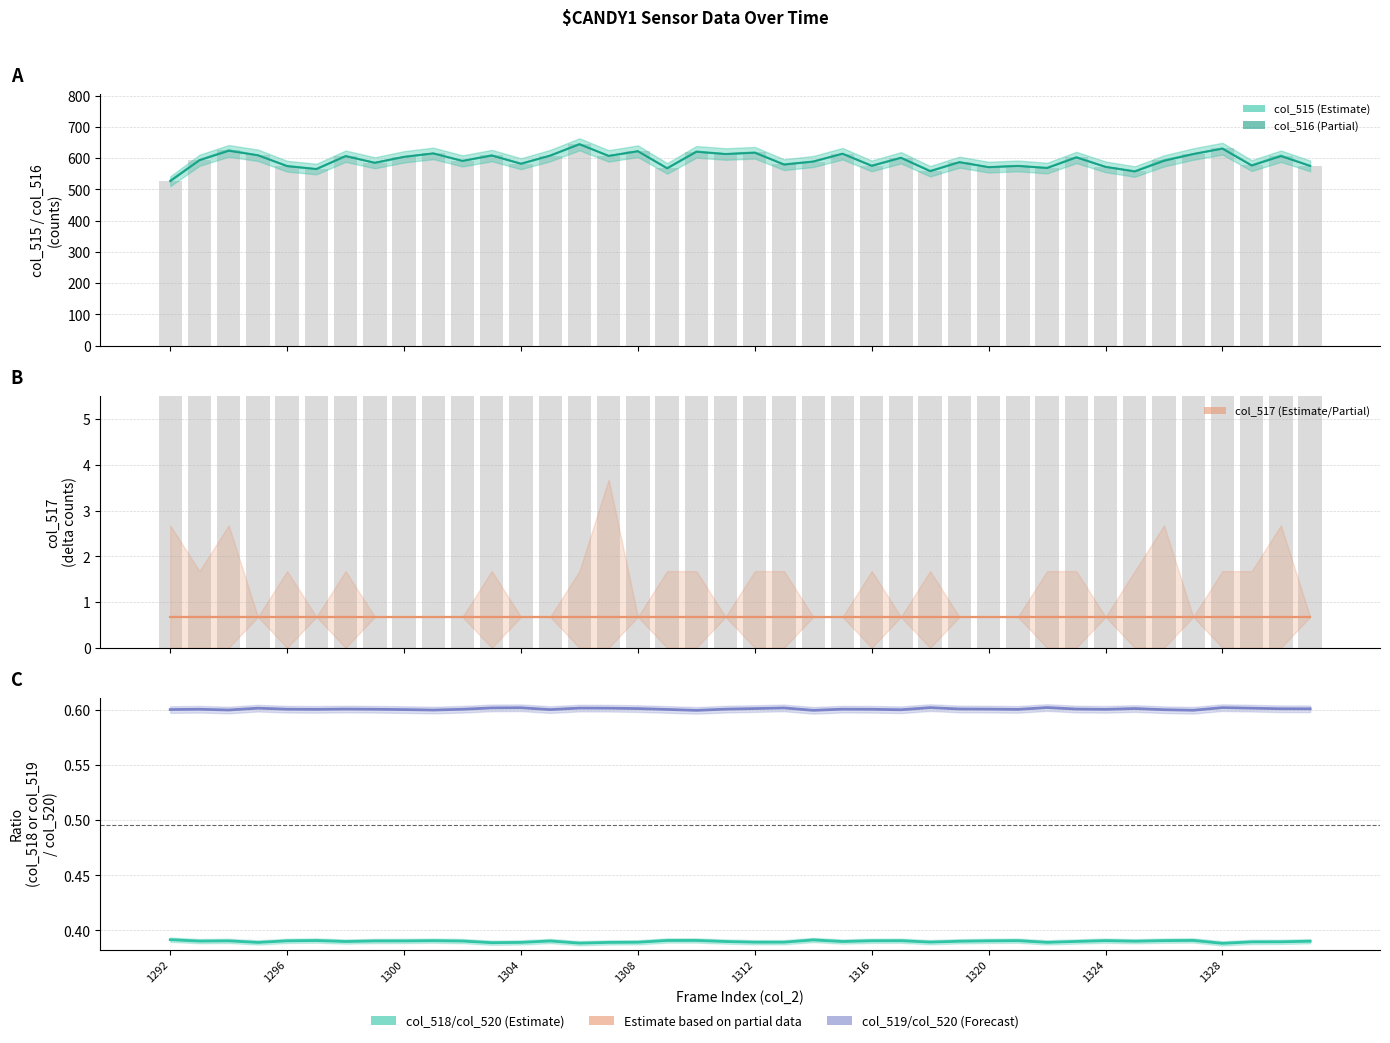

The value of col_519 at 1326 is 605.1. True or false?

True